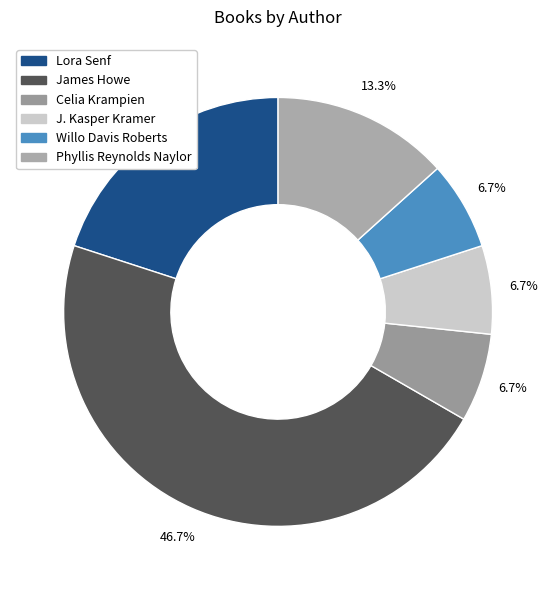

Count the number of slices in the pie.

6